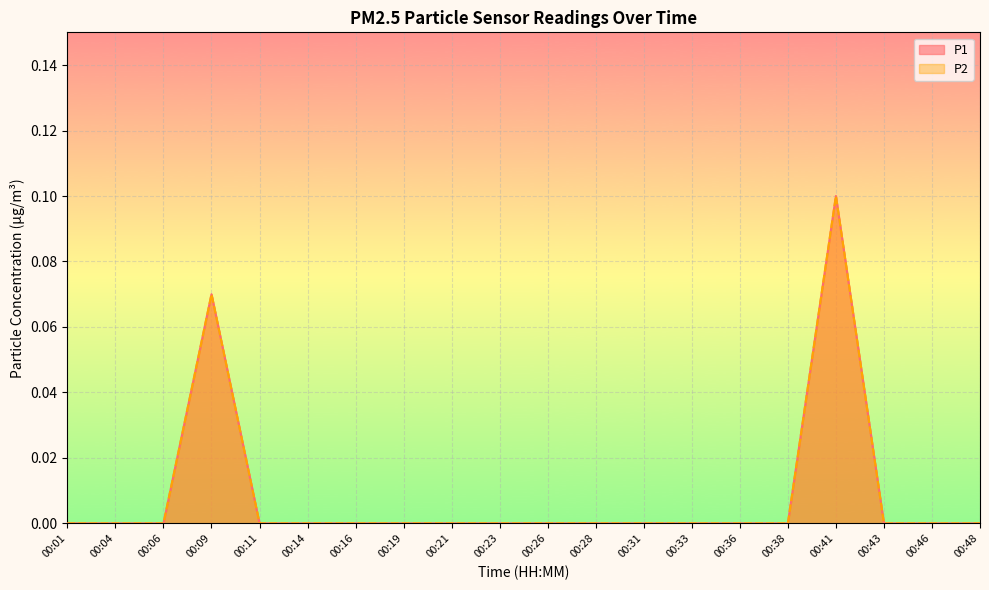

Rank the series at 00:26 from lowest to highest value.

P1, P2